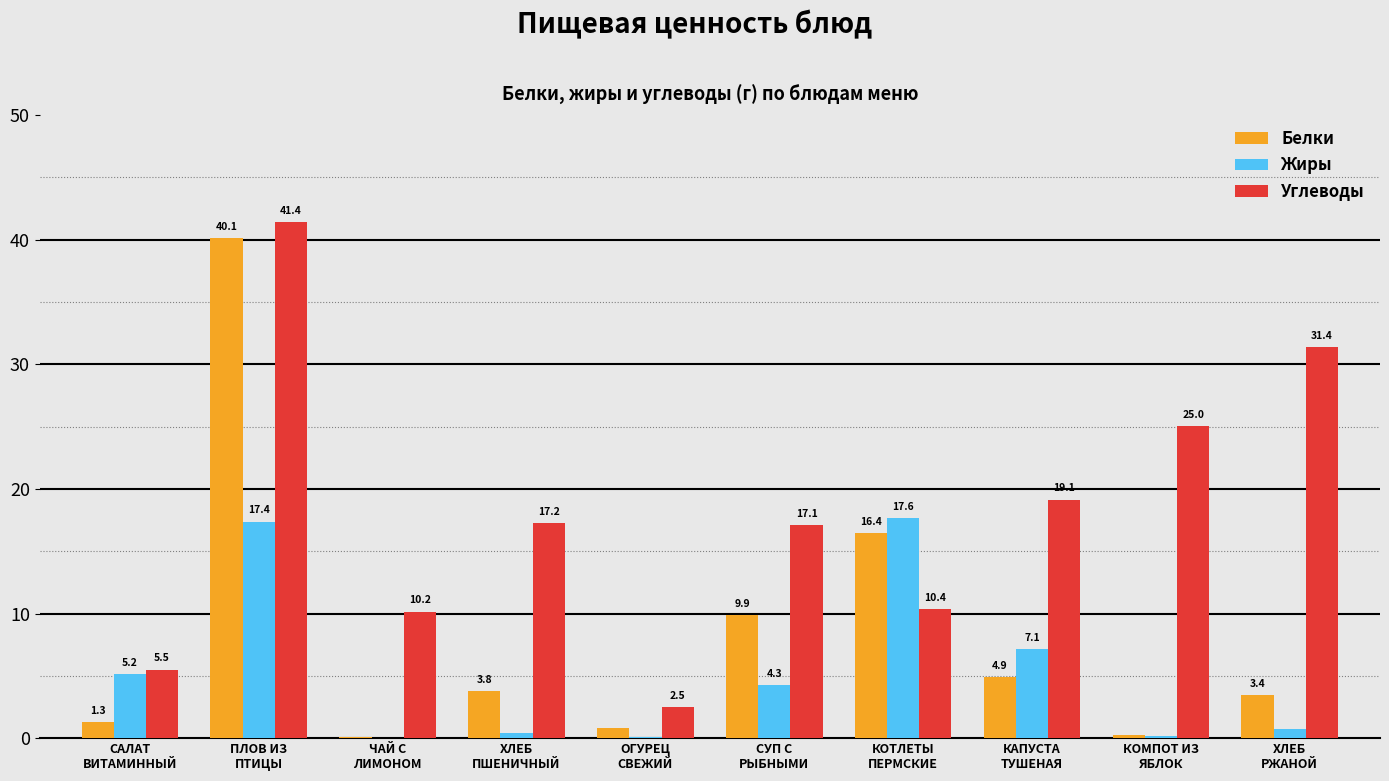

What is the greatest value displayed?

41.4